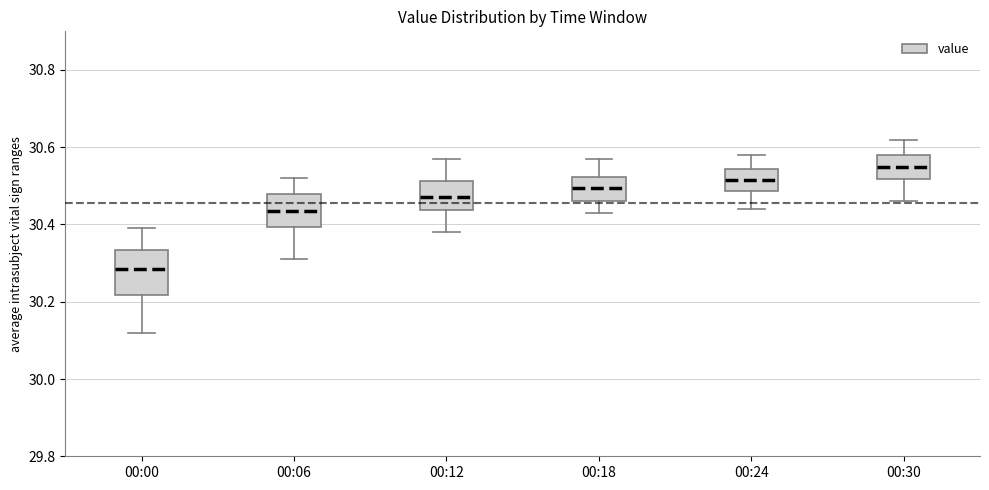

Which box has the lowest median line?

00:00